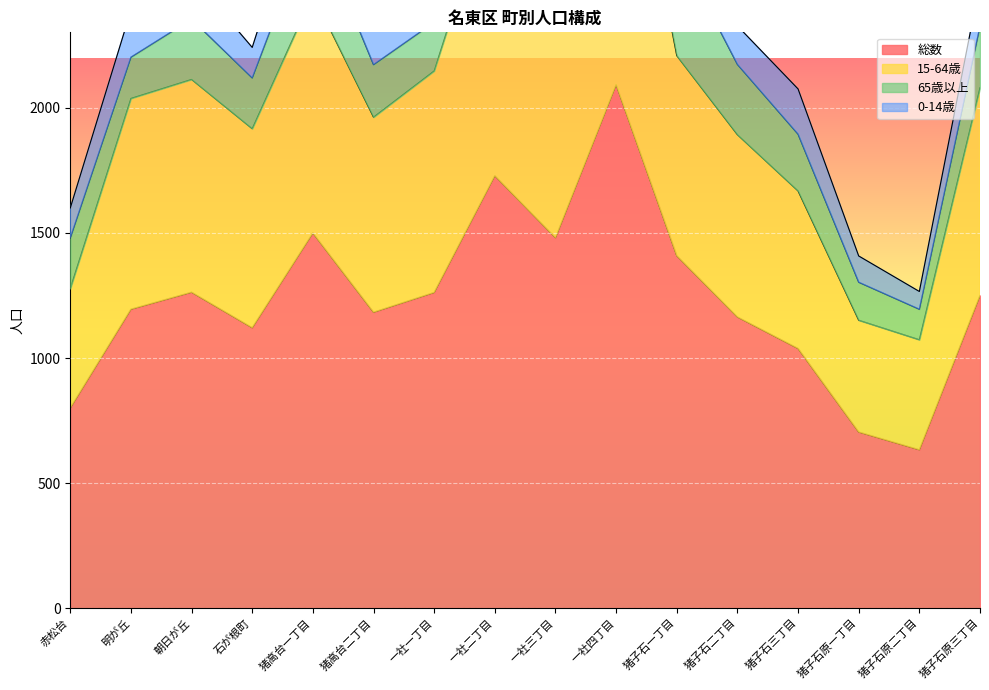

Which series has the largest total across all categories?

15-64歳